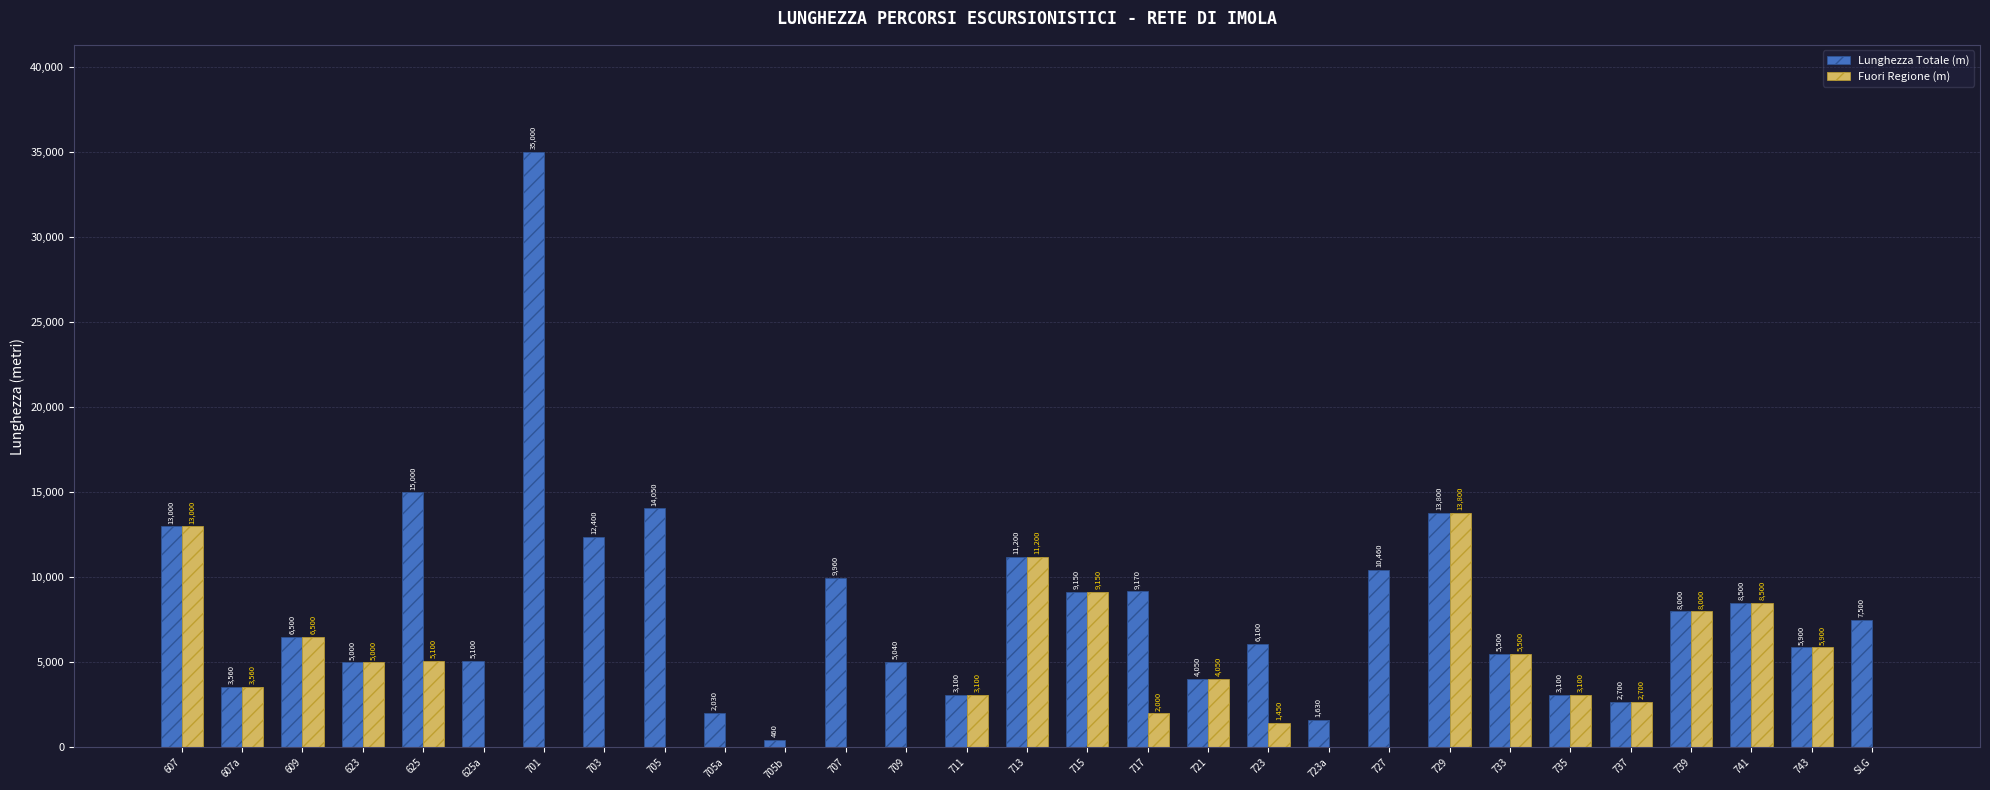

What is the sum of all Fuori Regione (m) values?

111610